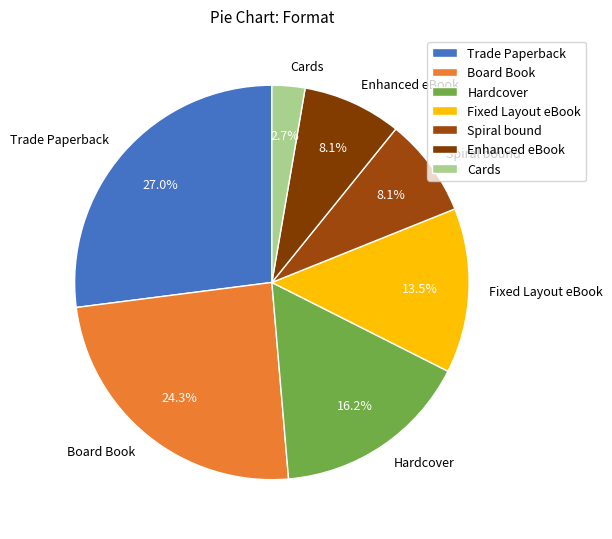

Is Fixed Layout eBook the majority of the pie?

No